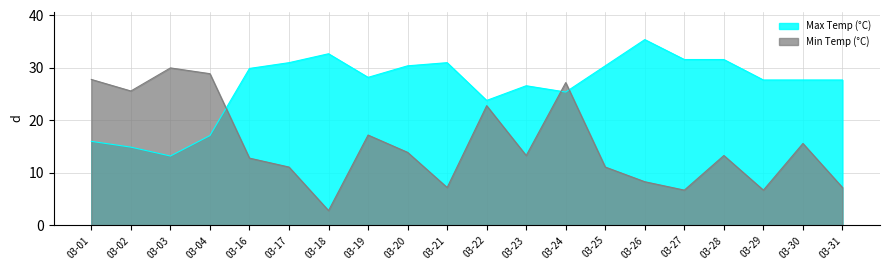

The Min Temp (°C) series shows 39.6 at 03-04. True or false?

False